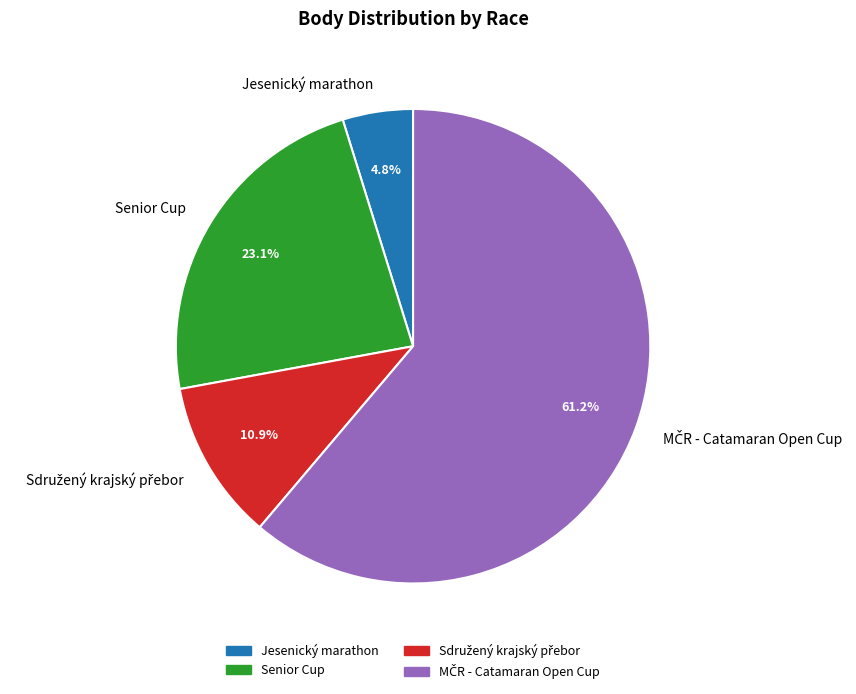

Which slice is the smallest?

Jesenický marathon